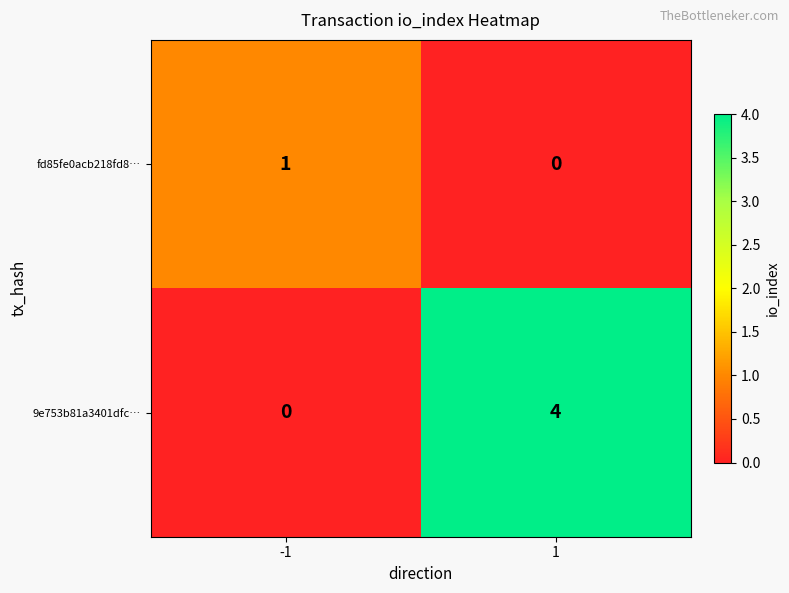

The value of fd85fe0acb218fd8… at -1 is 0. True or false?

False